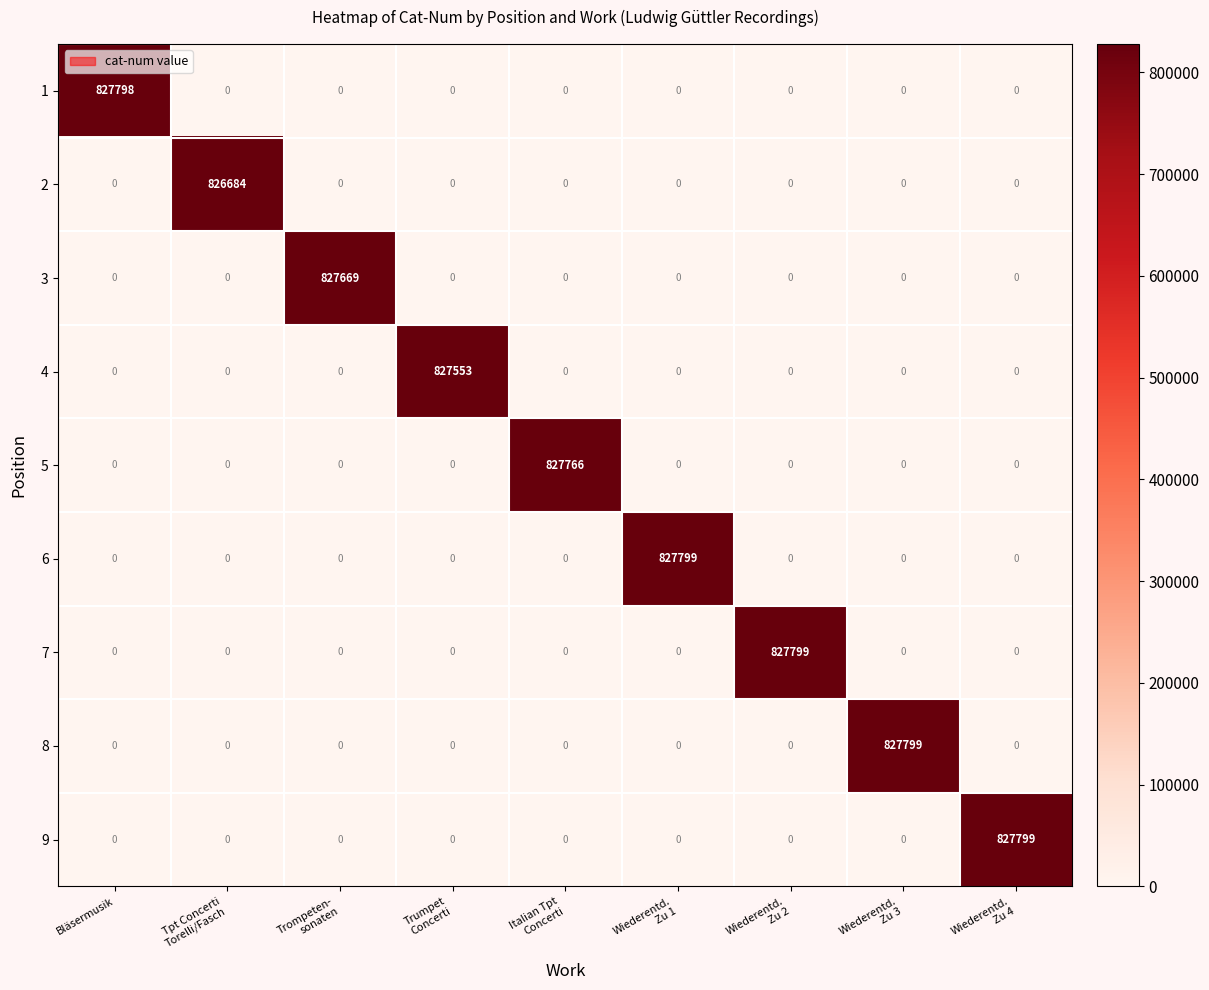

What is the sum of all 9 values?

827799